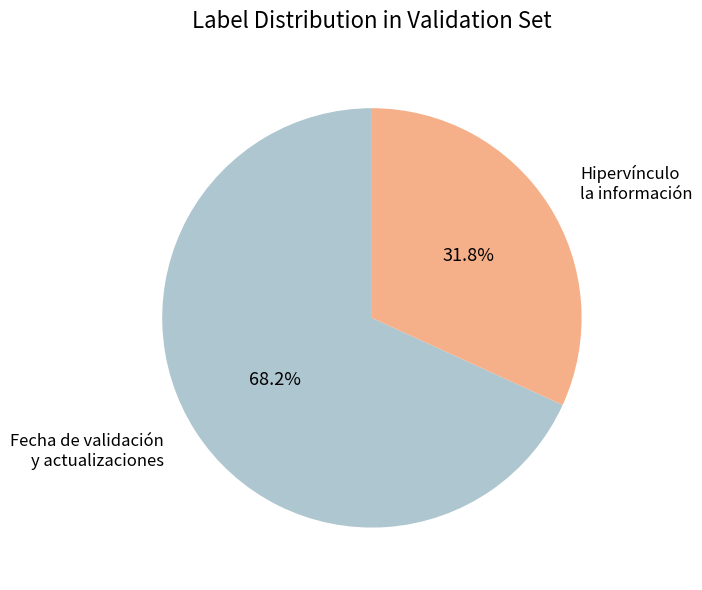

Combined, do Hipervínculo la información and Fecha de validación y actualizaciones account for over 50%?

Yes